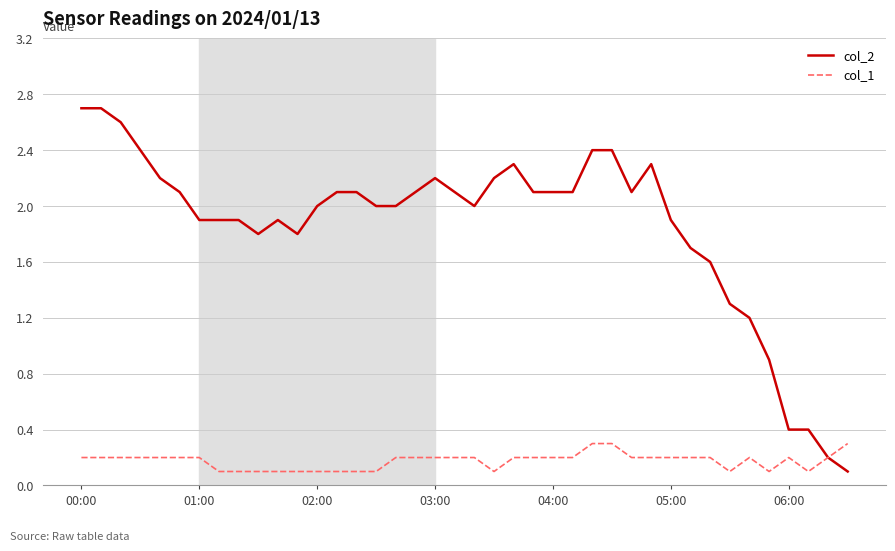

What is the highest value of the col_2 series?

2.7